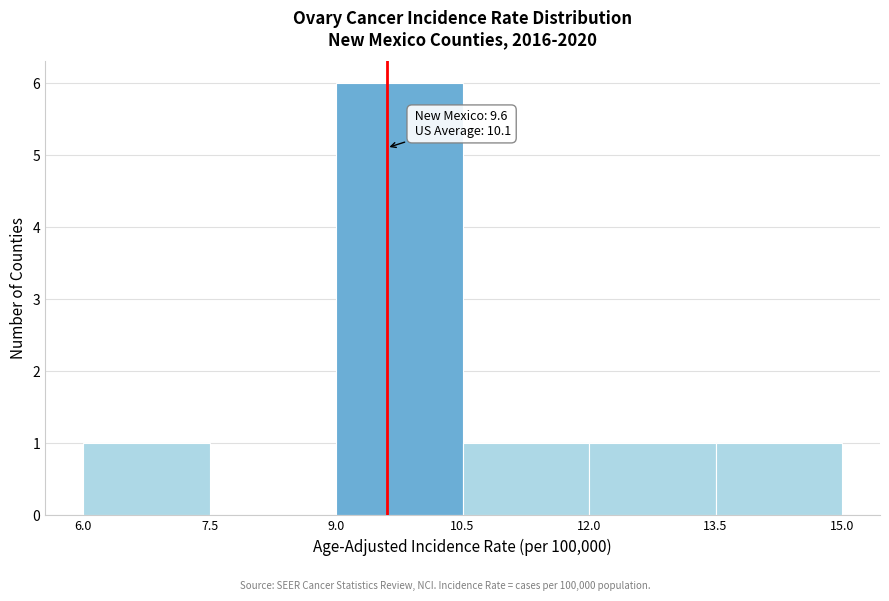

Which range on the x-axis has the tallest bar?

9.0 to 10.5